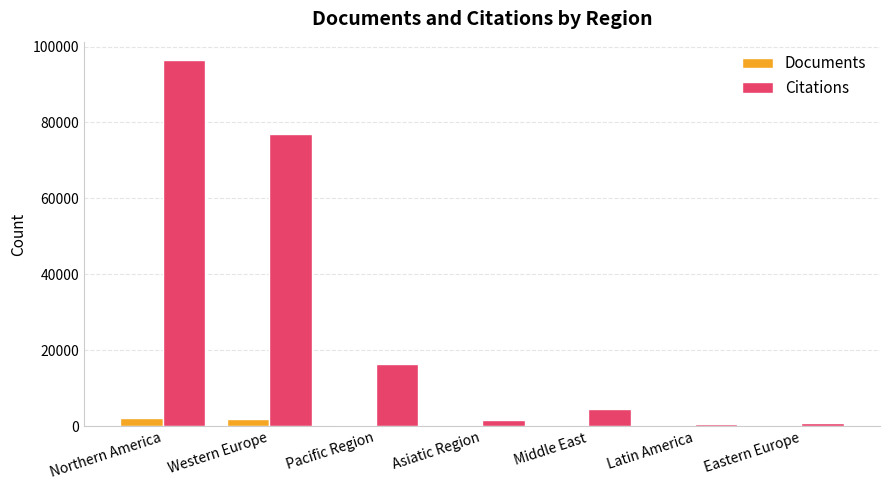

Where is Citations nearest to the value 48456?

Western Europe